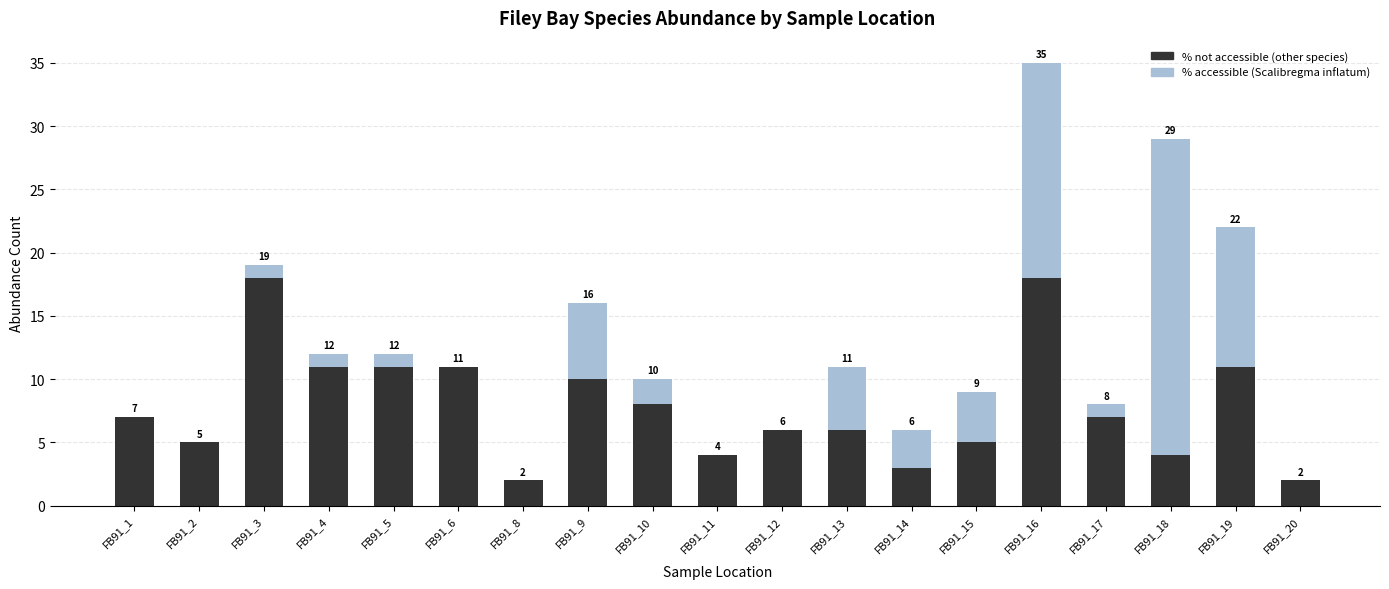

What are all the series names shown in the legend?

% not accessible (other species), % accessible (Scalibregma inflatum)